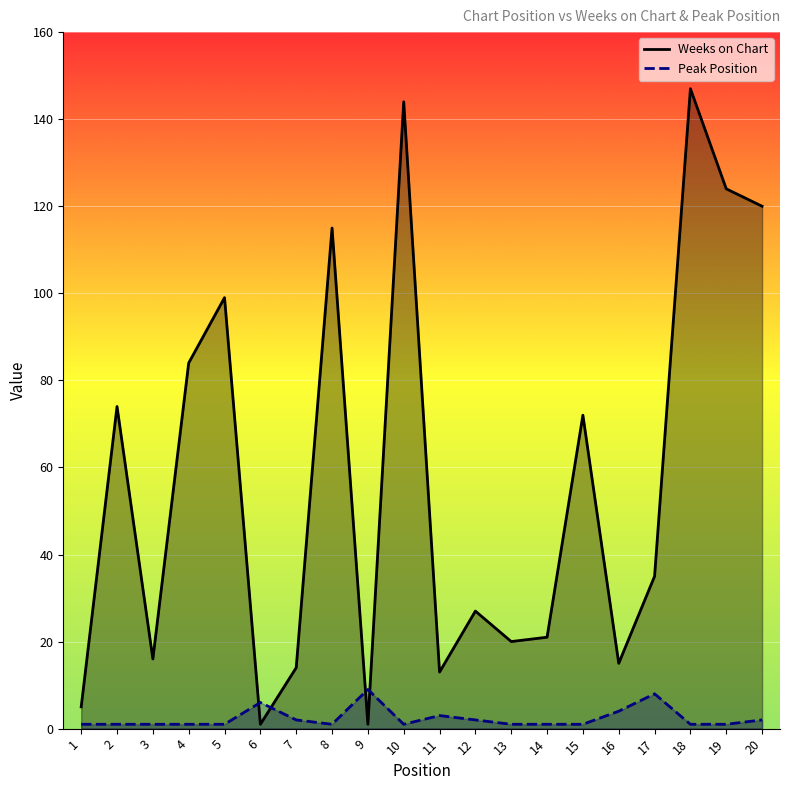

True or false: Weeks on Chart and Peak Position cross at least once.

True